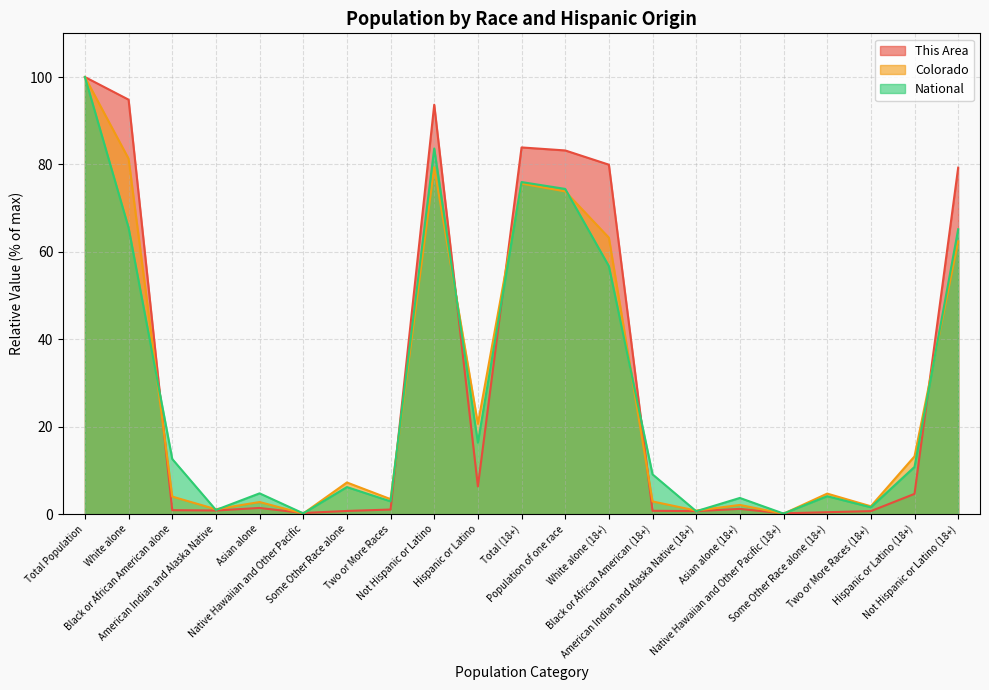

Where is the first local maximum for This Area?

Asian alone